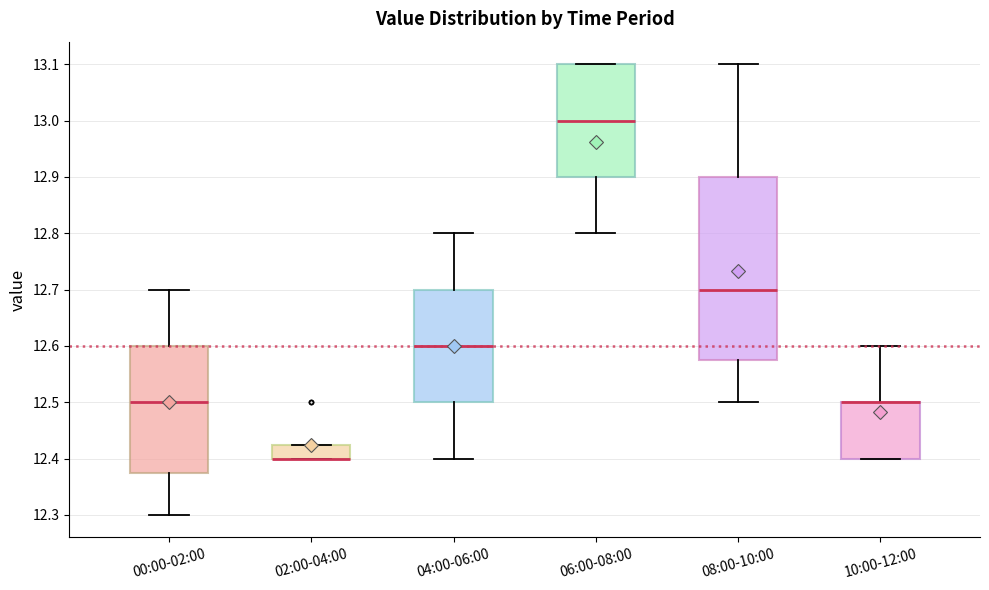

Reading left to right, read every box against the y-axis: the position of its median line, the range the box covers, and the ends of its whiskers. The values are not printed on the chart, so give them approximately, as read against the axis.

00:00-02:00: median 12.50, box 12.38 to 12.60, whiskers 12.30 to 12.70
02:00-04:00: median 12.40 (drawn on the box's lower edge), box 12.40 to 12.43, whiskers 12.40 to 12.43
04:00-06:00: median 12.60, box 12.50 to 12.70, whiskers 12.40 to 12.80
06:00-08:00: median 13.00, box 12.90 to 13.10, whiskers 12.80 to 13.10
08:00-10:00: median 12.70, box 12.58 to 12.90, whiskers 12.50 to 13.10
10:00-12:00: median 12.50 (drawn on the box's upper edge), box 12.40 to 12.50, whiskers 12.40 to 12.60